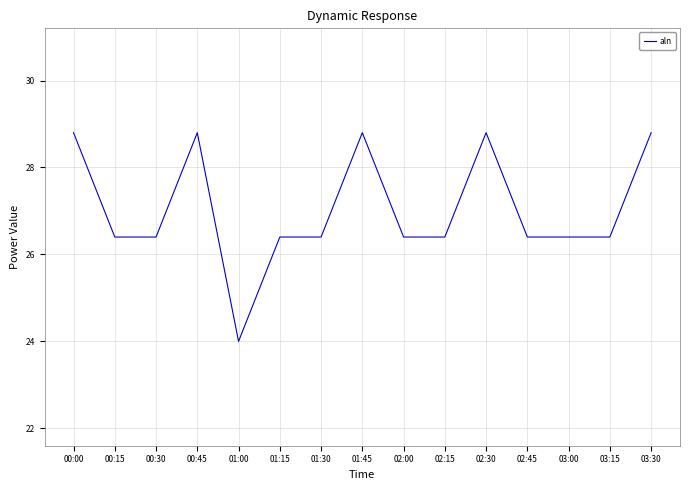

What position from the right is 03:00?

3